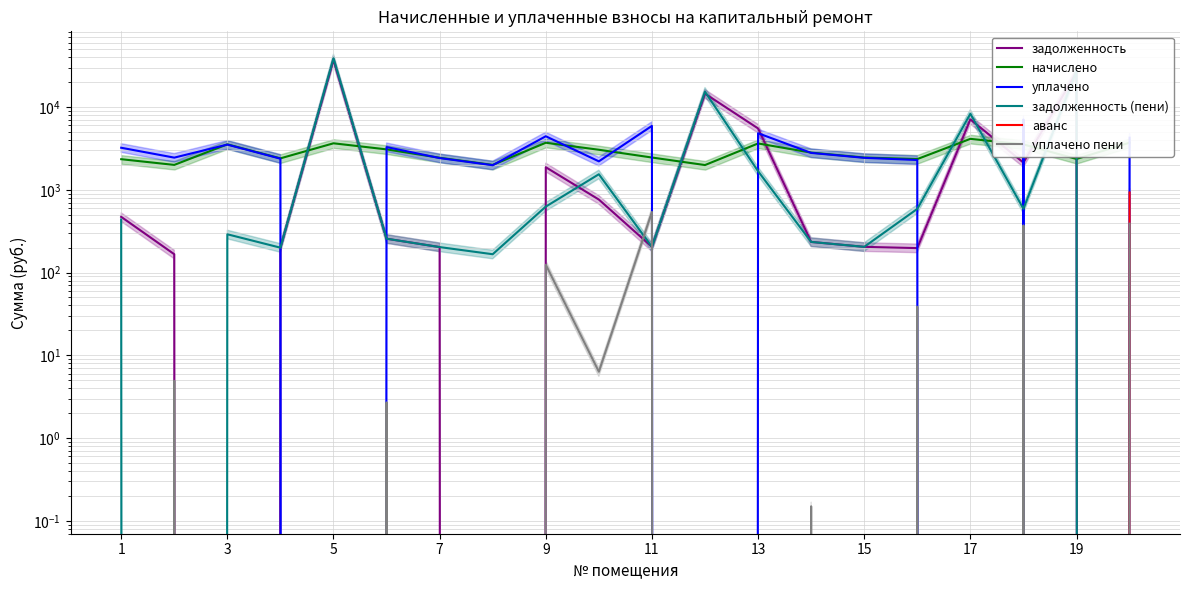

What is the difference between the highest and lowest values at 9?

4432.8